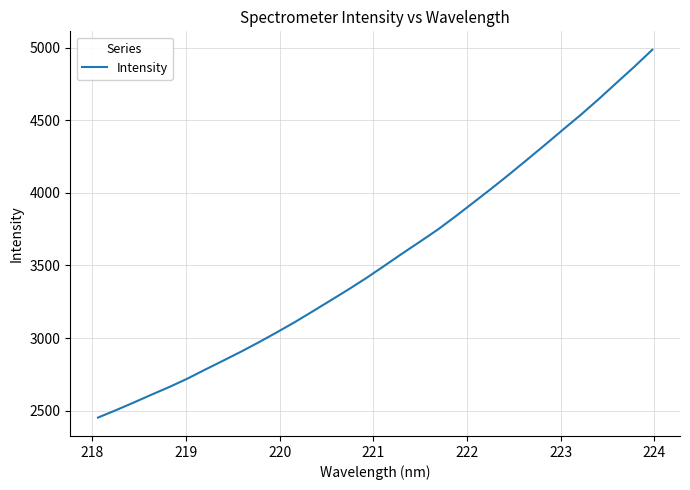

True or false: there are more than 1 points higher than both neighbors.

False